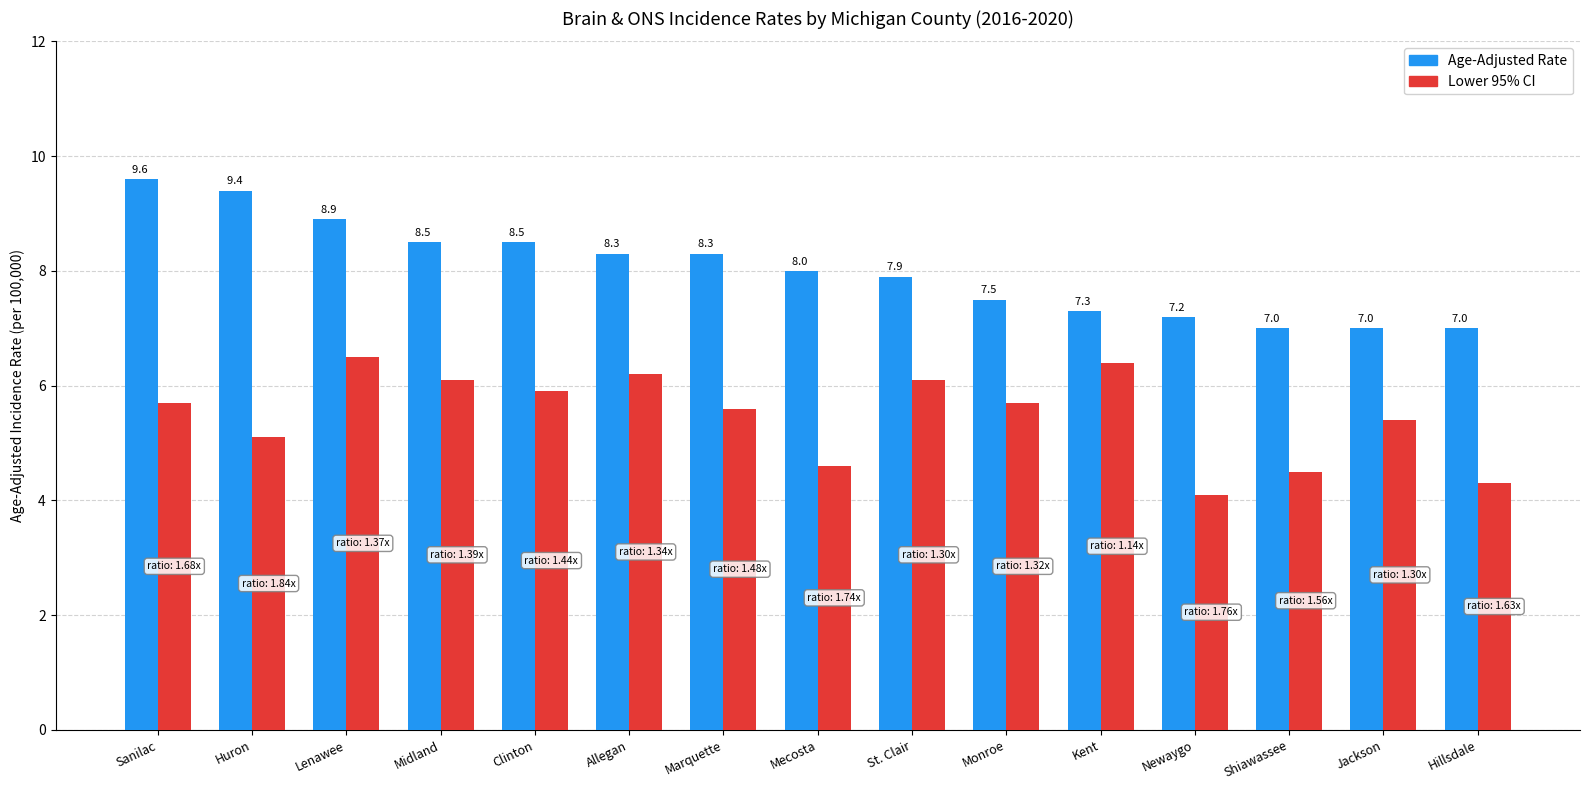

How many values in the Lower 95% CI series are below 5?

4